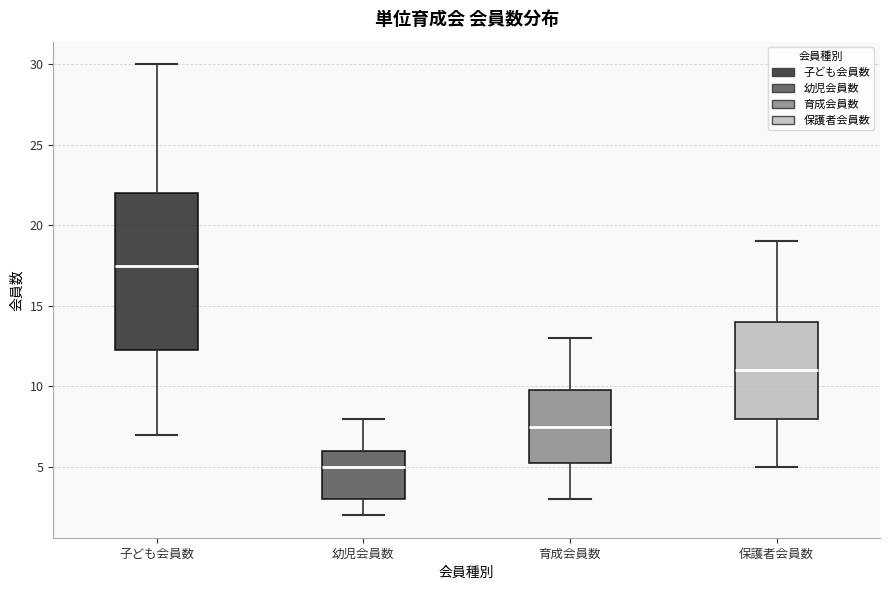

Where does the upper whisker of the box for 子ども会員数 end on the y-axis? The values are not printed on the chart, so give them approximately, as read against the axis.

30.0